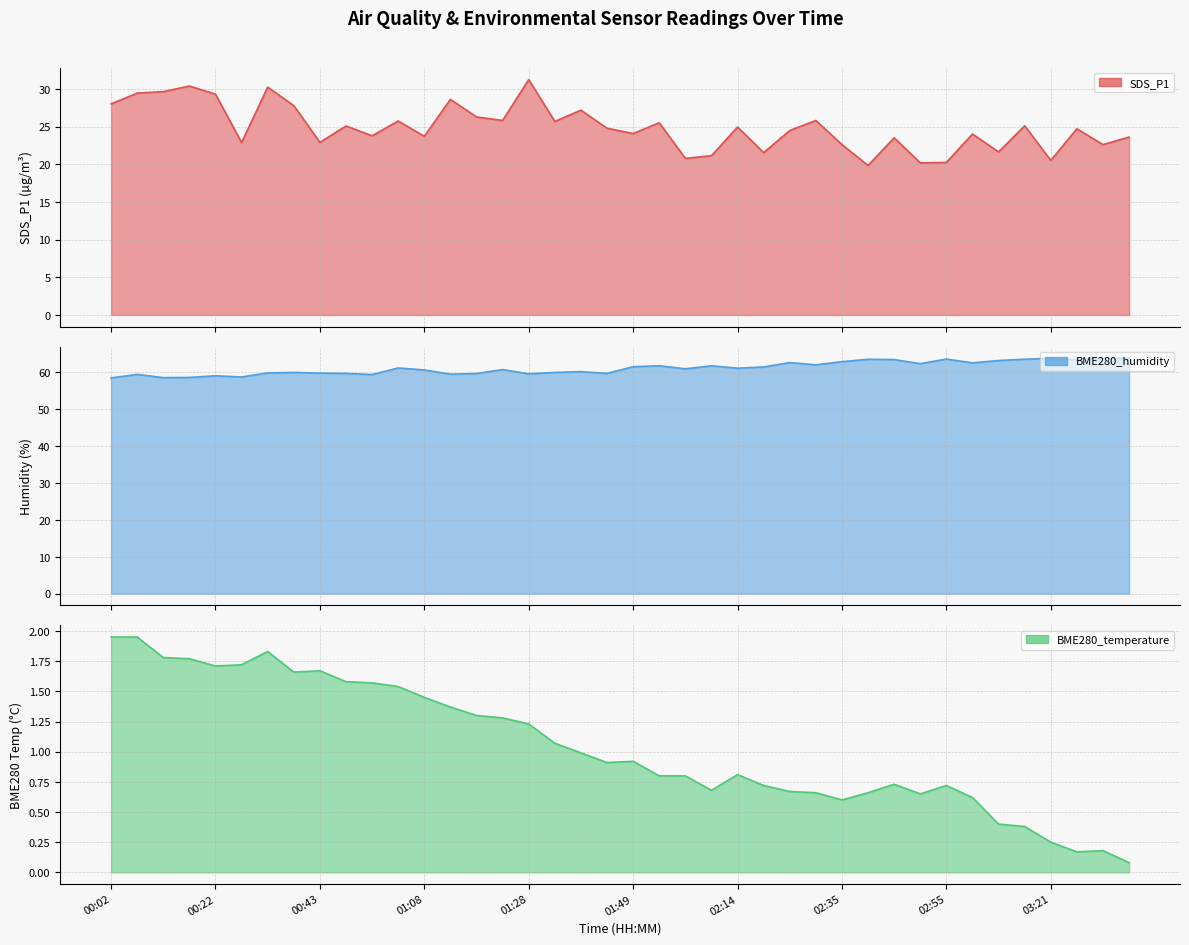

Which series has the largest total across all categories?

BME280_humidity